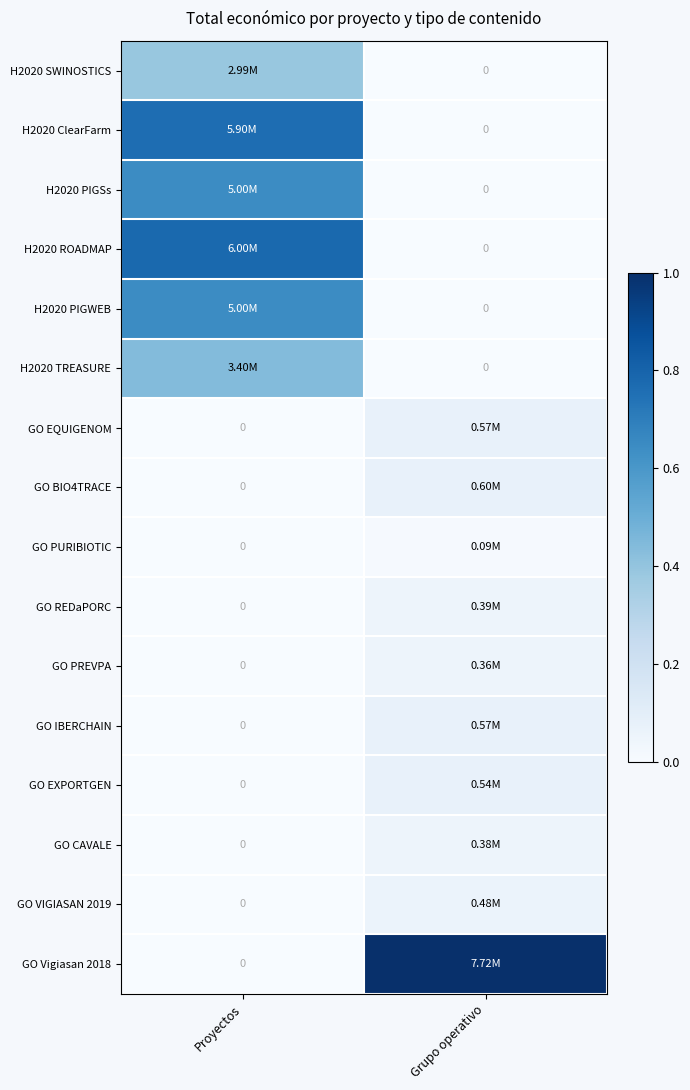

What is the total value across all series at Grupo operativo?

1.5